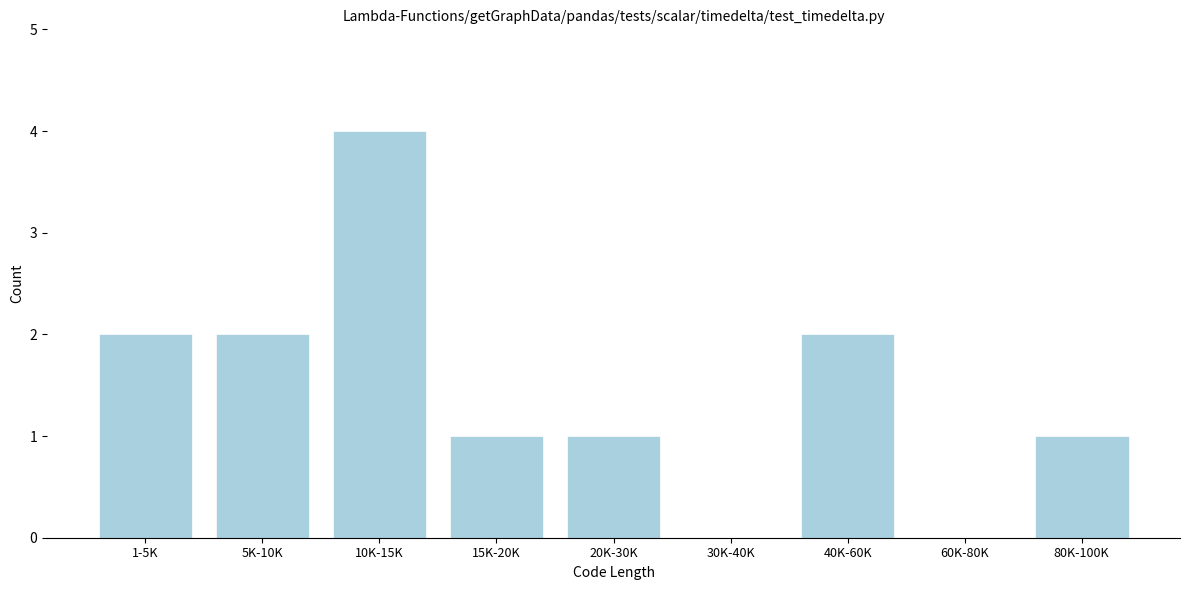

Reading left to right, transcribe all the data shown in this chart.

1-5K=2	5K-10K=2	10K-15K=4	15K-20K=1	20K-30K=1	30K-40K=0	40K-60K=2	60K-80K=0	80K-100K=1